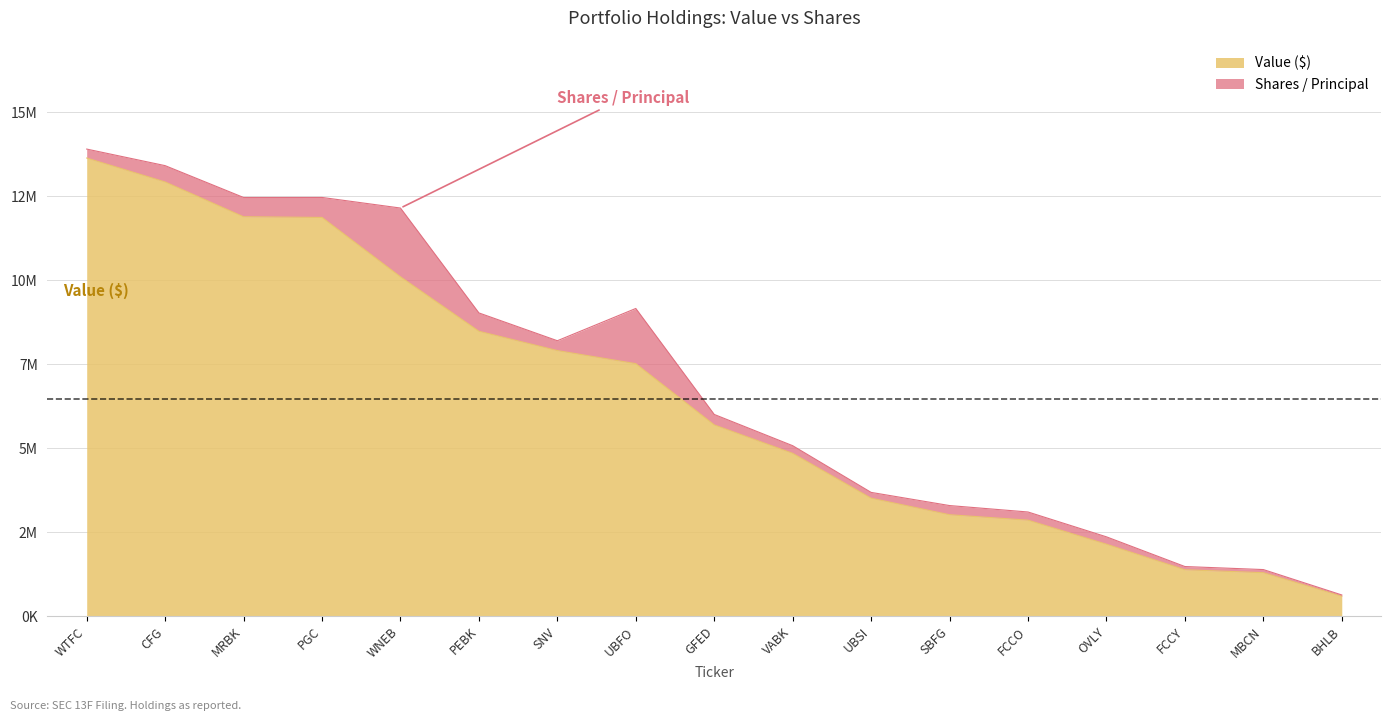

At which label is the value closest to 7168500?

UBFO